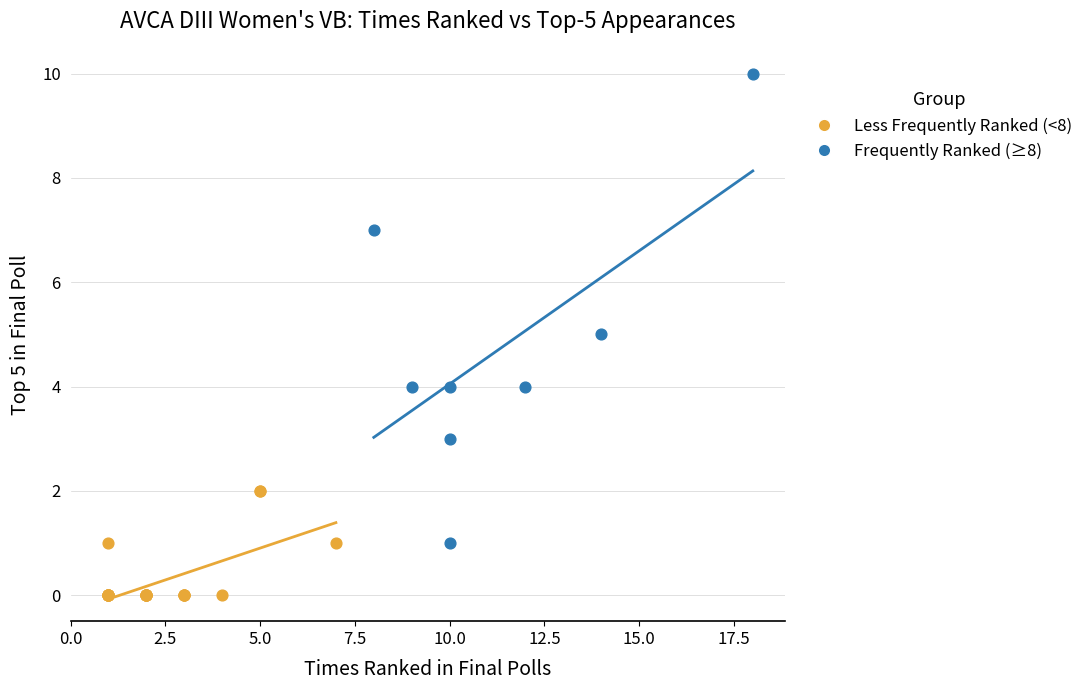

Which series contains the highest Y value?

Frequently Ranked (≥8)